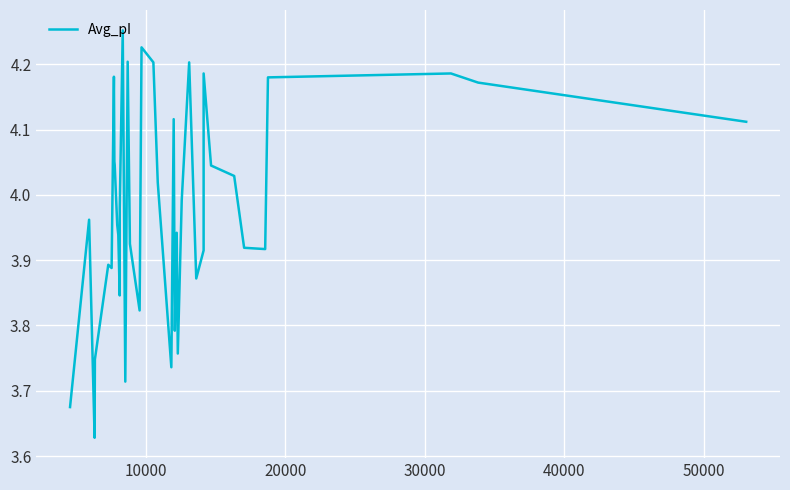

What is the difference between the maximum and minimum values?

0.6